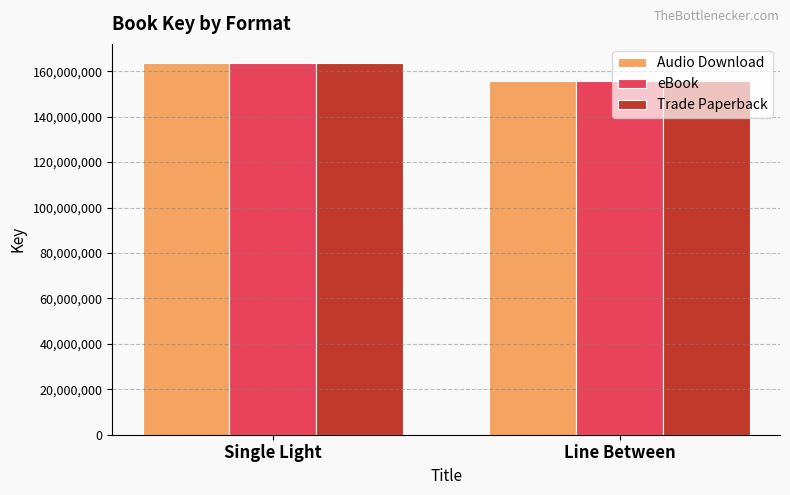

True or false: Trade Paperback has a value of 155656759 at Line Between.

True